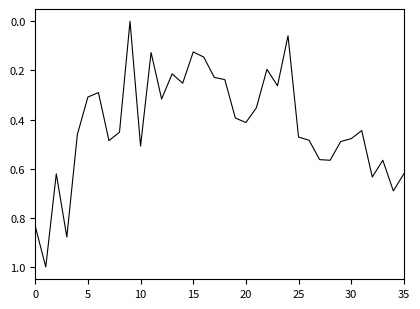

What is the difference between the maximum and minimum values?

1.0